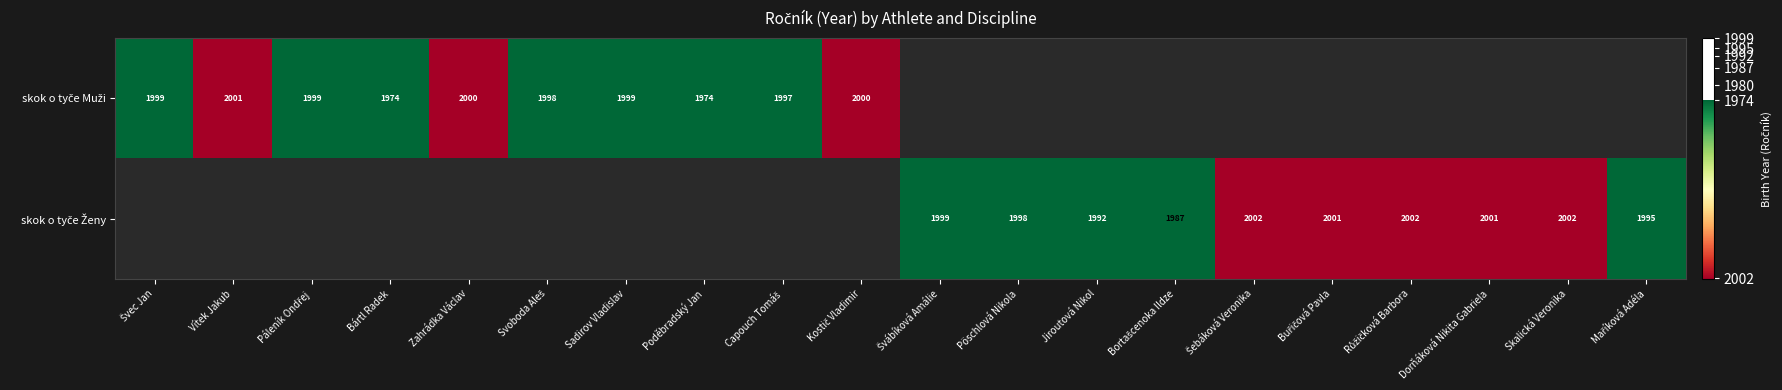

The skok o tyče Ženy series shows 1.0 at Dorňáková Nikita Gabriela. True or false?

True